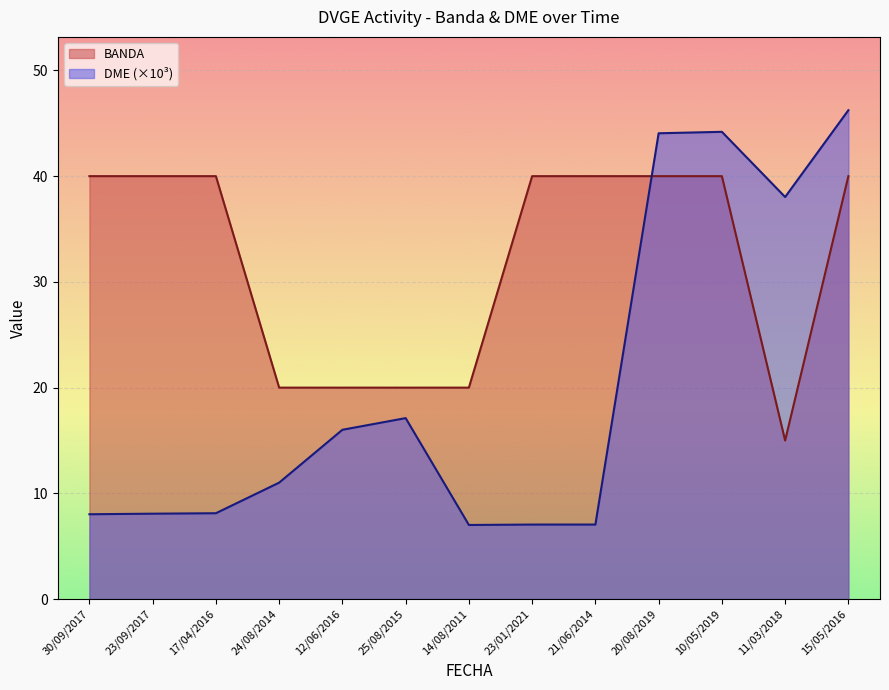

What position from the right is 30/09/2017?

13